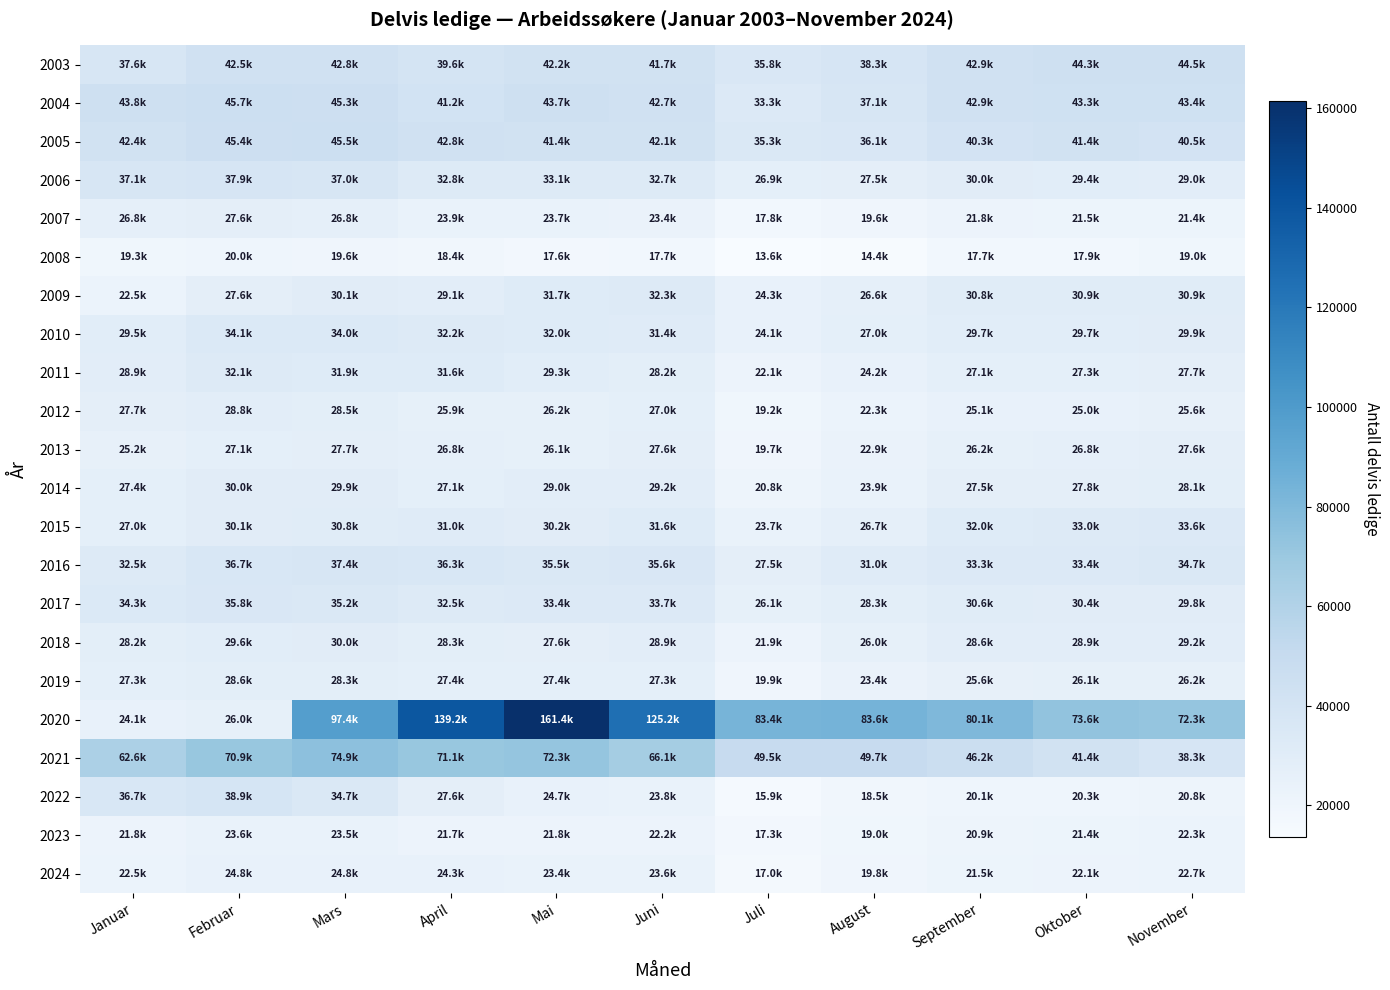

Reading right to left, what are all the values shown in this chart?

2024: November=22670	Oktober=22127	September=21489	August=19773	Juli=16965	Juni=23612	Mai=23444	April=24253	Mars=24830	Februar=24756	Januar=22501
2023: November=22297	Oktober=21427	September=20921	August=18991	Juli=17280	Juni=22239	Mai=21817	April=21704	Mars=23505	Februar=23558	Januar=21843
2022: November=20803	Oktober=20276	September=20104	August=18467	Juli=15930	Juni=23792	Mai=24747	April=27569	Mars=34690	Februar=38924	Januar=36683
2021: November=38334	Oktober=41383	September=46230	August=49729	Juli=49464	Juni=66141	Mai=72254	April=71126	Mars=74851	Februar=70894	Januar=62620
2020: November=72276	Oktober=73591	September=80131	August=83590	Juli=83383	Juni=125200	Mai=161408	April=139176	Mars=97360	Februar=25998	Januar=24117
2019: November=26162	Oktober=26050	September=25634	August=23395	Juli=19932	Juni=27272	Mai=27359	April=27367	Mars=28288	Februar=28624	Januar=27285
2018: November=29193	Oktober=28925	September=28632	August=25991	Juli=21859	Juni=28854	Mai=27612	April=28285	Mars=29979	Februar=29617	Januar=28237
2017: November=29828	Oktober=30354	September=30619	August=28302	Juli=26076	Juni=33670	Mai=33408	April=32510	Mars=35248	Februar=35816	Januar=34305
2016: November=34654	Oktober=33421	September=33328	August=31015	Juli=27484	Juni=35628	Mai=35452	April=36313	Mars=37444	Februar=36697	Januar=32455
2015: November=33648	Oktober=32965	September=31969	August=26670	Juli=23692	Juni=31556	Mai=30217	April=31043	Mars=30802	Februar=30062	Januar=26976
2014: November=28103	Oktober=27817	September=27505	August=23950	Juli=20793	Juni=29179	Mai=29024	April=27052	Mars=29862	Februar=29973	Januar=27354
2013: November=27603	Oktober=26827	September=26235	August=22929	Juli=19671	Juni=27577	Mai=26141	April=26802	Mars=27664	Februar=27111	Januar=25187
2012: November=25587	Oktober=24952	September=25084	August=22332	Juli=19234	Juni=26954	Mai=26192	April=25921	Mars=28475	Februar=28833	Januar=27719
2011: November=27717	Oktober=27267	September=27076	August=24201	Juli=22149	Juni=28211	Mai=29268	April=31556	Mars=31877	Februar=32114	Januar=28932
2010: November=29938	Oktober=29658	September=29717	August=26961	Juli=24073	Juni=31391	Mai=31983	April=32183	Mars=33976	Februar=34106	Januar=29536
2009: November=30907	Oktober=30931	September=30759	August=26569	Juli=24315	Juni=32329	Mai=31670	April=29150	Mars=30096	Februar=27640	Januar=22487
2008: November=19004	Oktober=17946	September=17664	August=14437	Juli=13621	Juni=17686	Mai=17612	April=18376	Mars=19626	Februar=20048	Januar=19328
2007: November=21440	Oktober=21526	September=21795	August=19583	Juli=17846	Juni=23350	Mai=23680	April=23939	Mars=26818	Februar=27634	Januar=26820
2006: November=29043	Oktober=29401	September=30010	August=27492	Juli=26948	Juni=32697	Mai=33148	April=32759	Mars=37043	Februar=37894	Januar=37060
2005: November=40520	Oktober=41408	September=40256	August=36084	Juli=35295	Juni=42135	Mai=41415	April=42802	Mars=45458	Februar=45359	Januar=42380
2004: November=43362	Oktober=43269	September=42895	August=37116	Juli=33333	Juni=42672	Mai=43696	April=41233	Mars=45278	Februar=45670	Januar=43826
2003: November=44519	Oktober=44315	September=42902	August=38298	Juli=35775	Juni=41721	Mai=42151	April=39608	Mars=42842	Februar=42490	Januar=37634